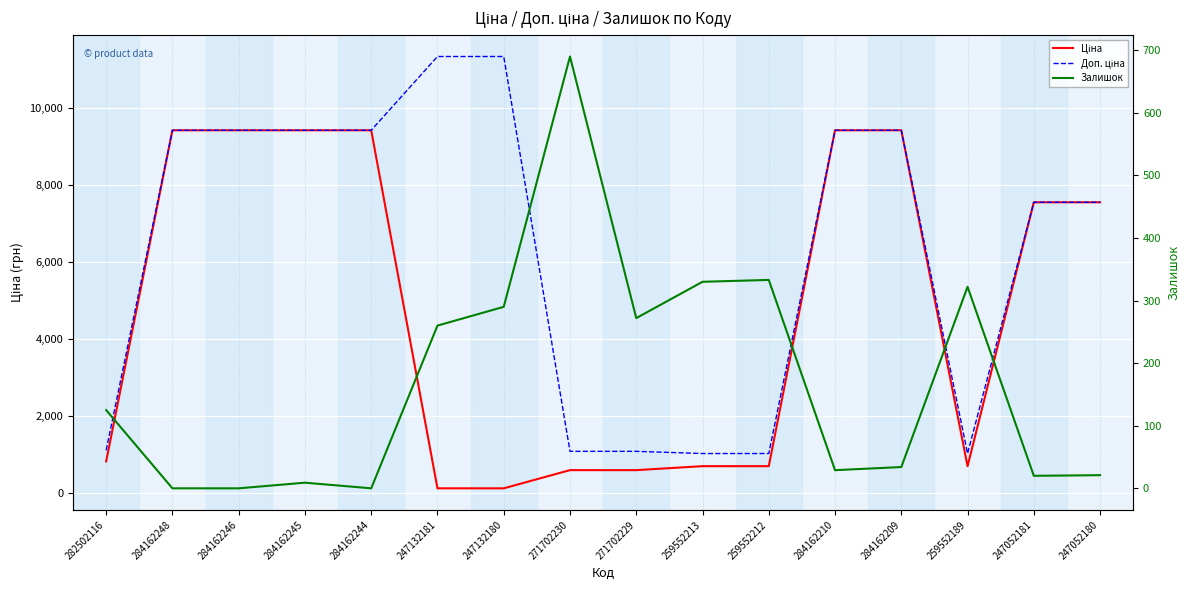

True or false: Доп. ціна has more than 0 points higher than both neighbors.

False